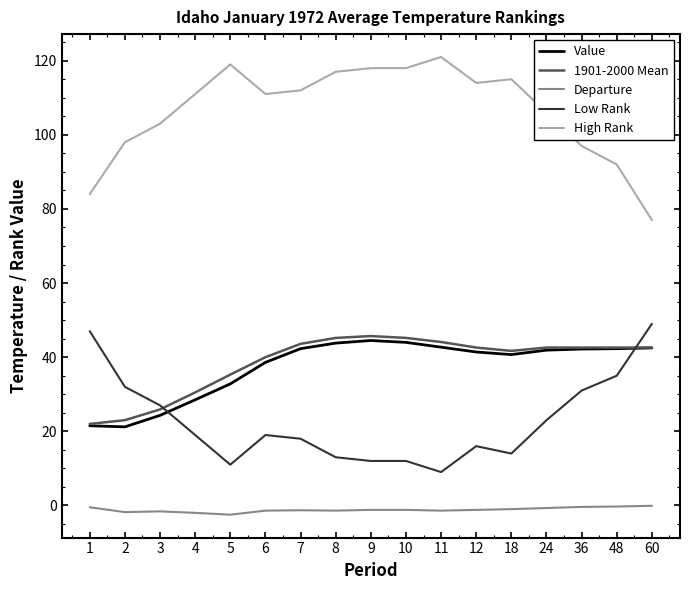

Where is Value nearest to the value 32?

5